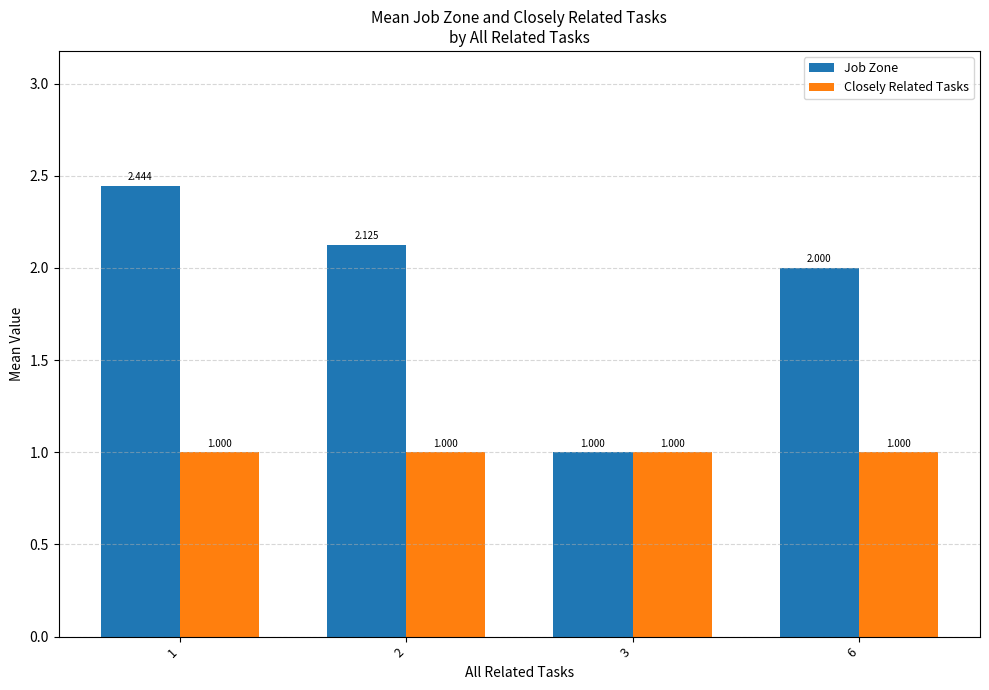

Rank the series by their maximum value, from lowest to highest.

Closely Related Tasks, Job Zone